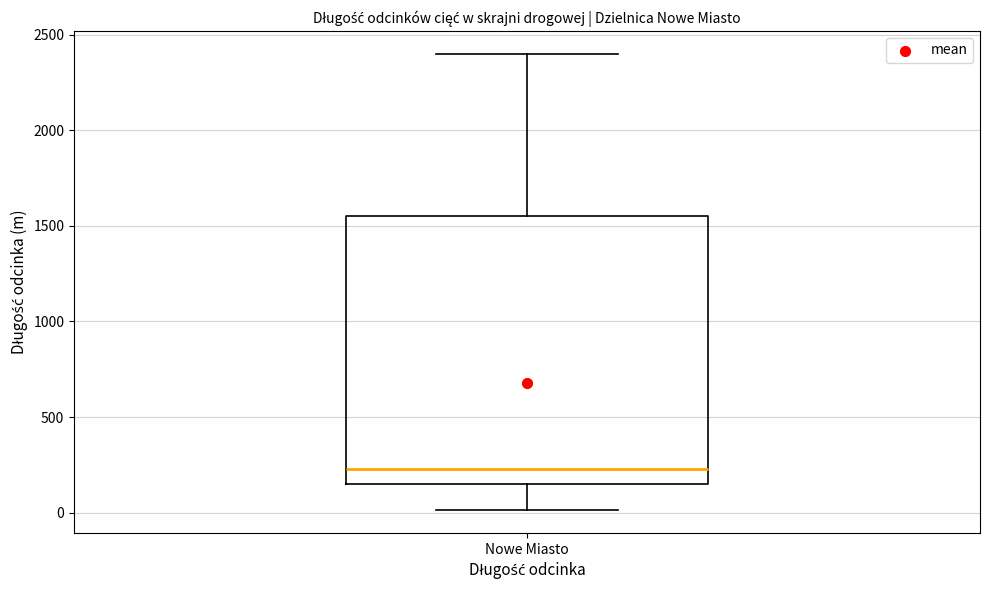

Transcribe this box plot: give where the median line is, the range the box spans, and where the two whiskers end, as read against the y-axis. The values are not printed on the chart, so give them approximately, as read against the axis.

median 250, box 150 to 1550, whiskers 0 to 2400